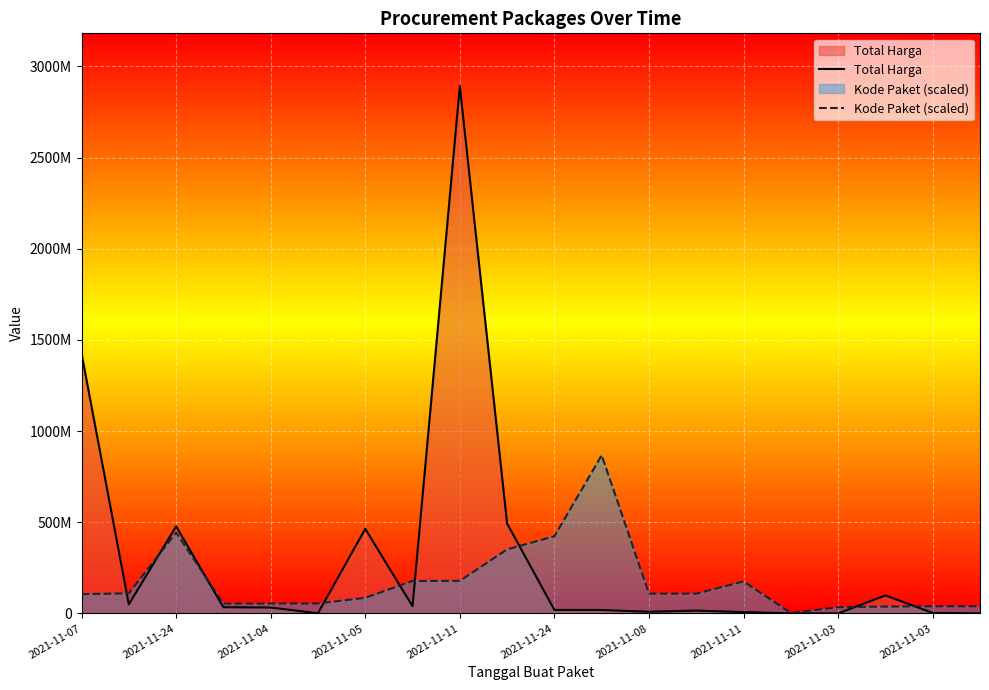

What is the label of the 12th point from the right?

2021-11-11